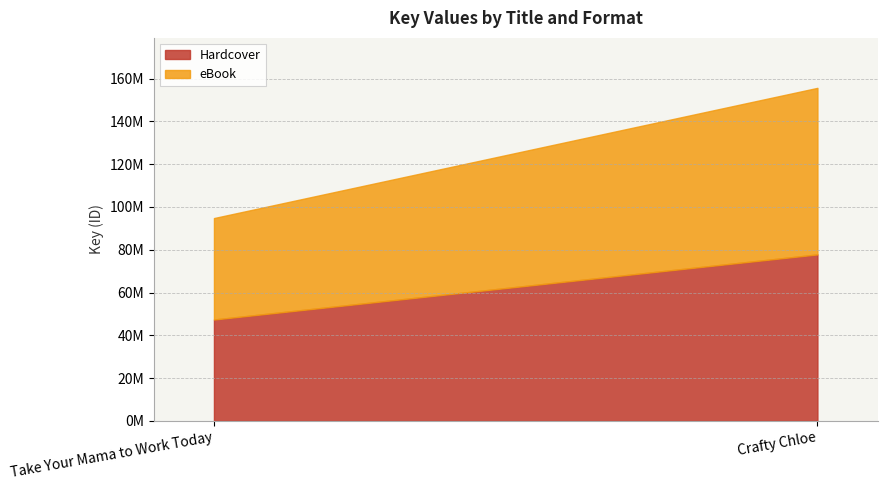

What position from the right is Take Your Mama to Work Today?

2